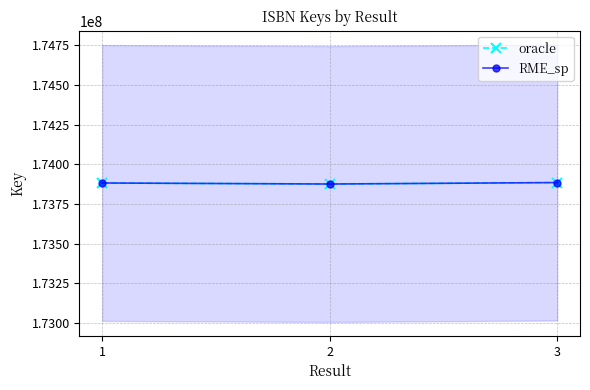

What is the value of the RME_sp point at the 2nd from the left?

173876338